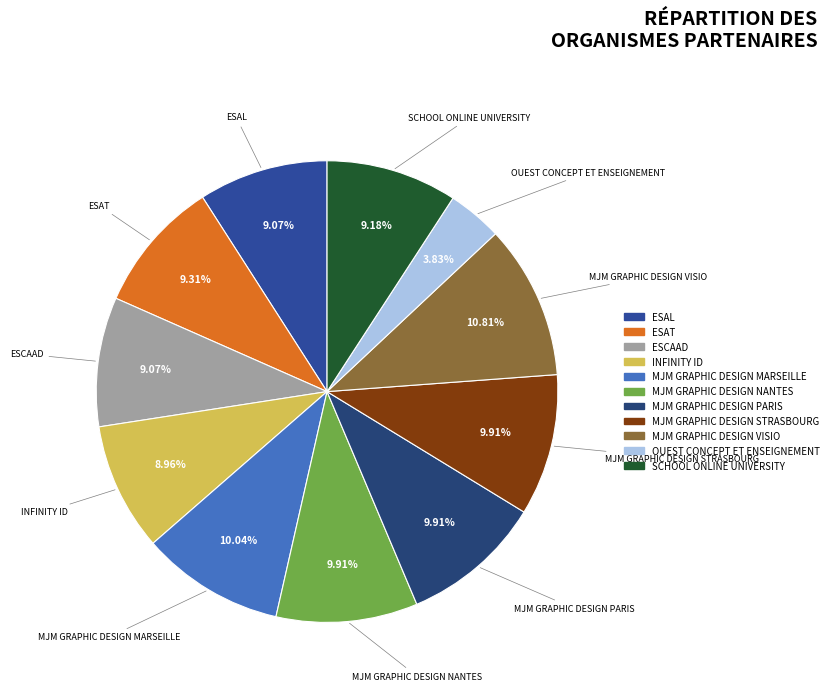

To the nearest percent, what is the difference between the ESAT and MJM GRAPHIC DESIGN PARIS slice percentages?

1%